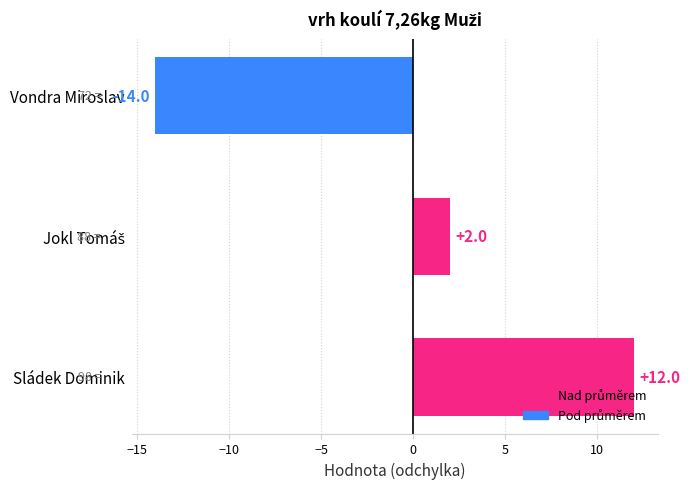

Count the values in the range -14 to 12.

3